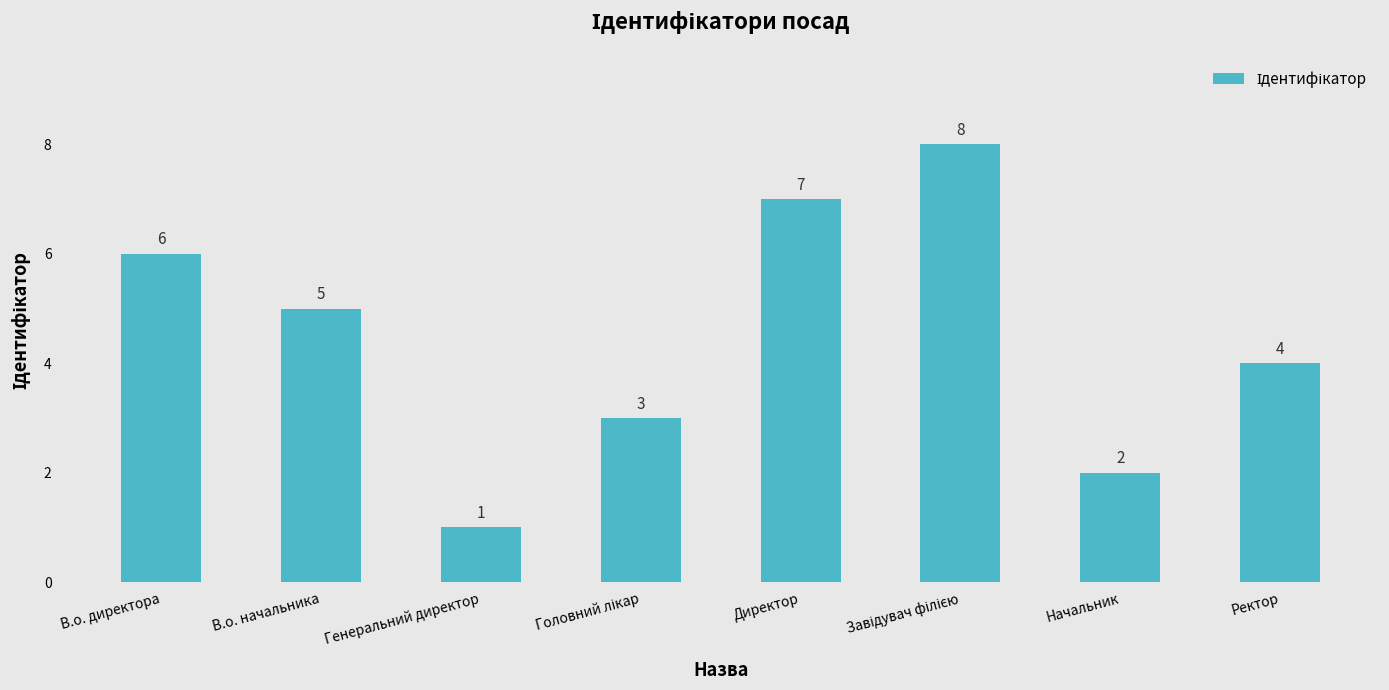

What is the sum of all values?

36